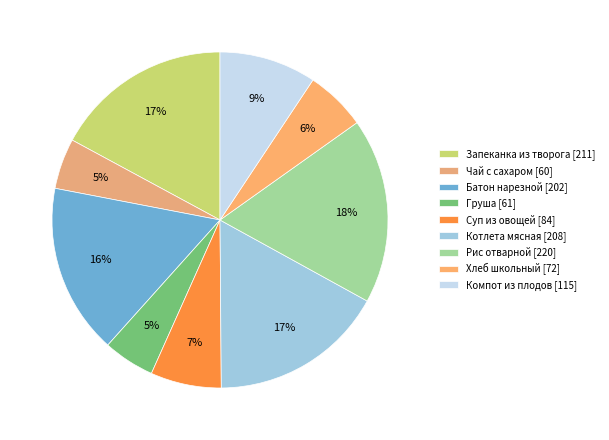

Count the number of slices in the pie.

9